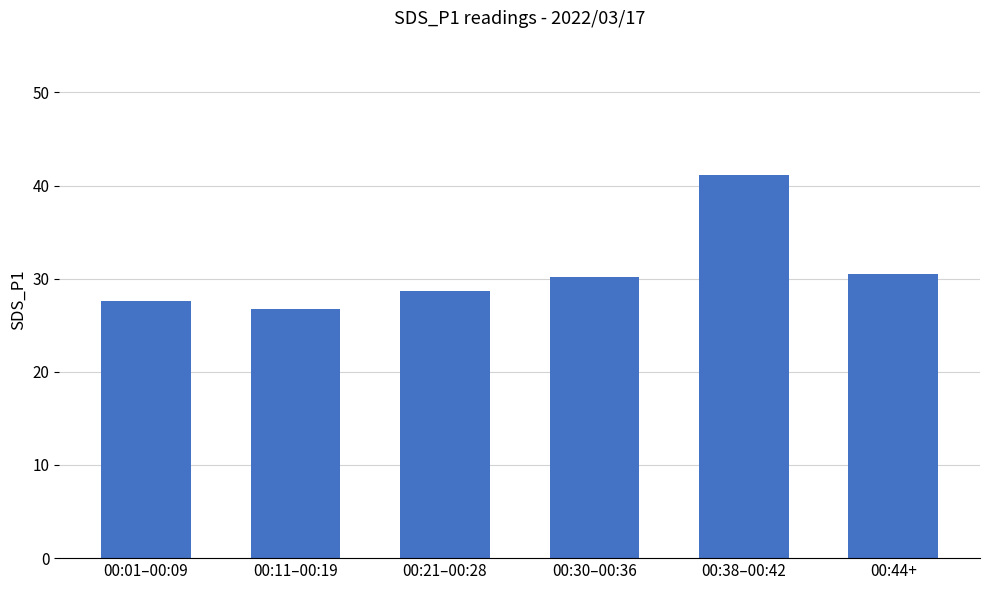

Which label corresponds to the largest value in the chart?

00:38–00:42